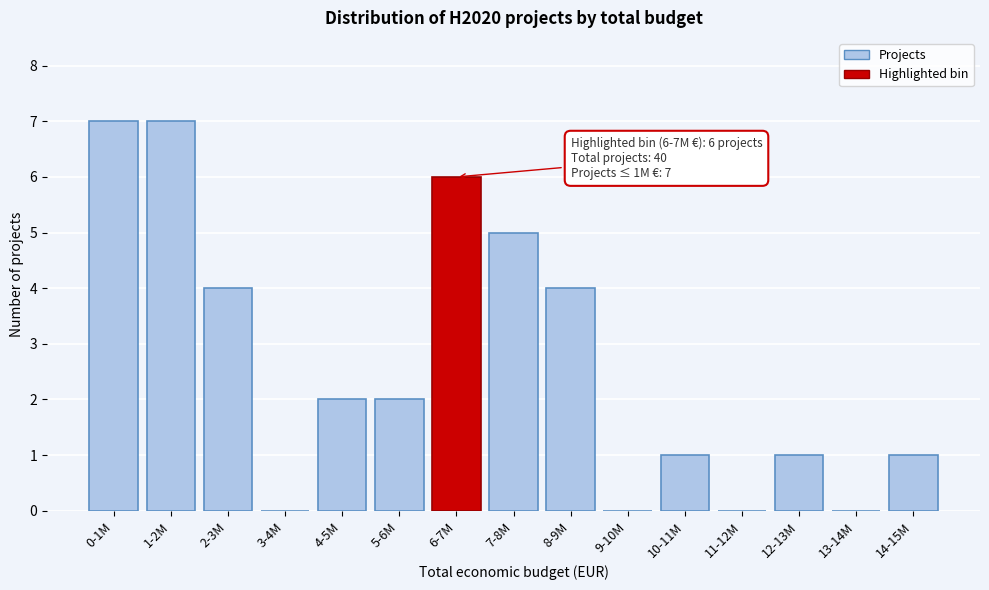

Reading left to right, extract all data points from this chart.

0-1M=7	1-2M=7	2-3M=4	3-4M=0	4-5M=2	5-6M=2	6-7M=6	7-8M=5	8-9M=4	9-10M=0	10-11M=1	11-12M=0	12-13M=1	13-14M=0	14-15M=1